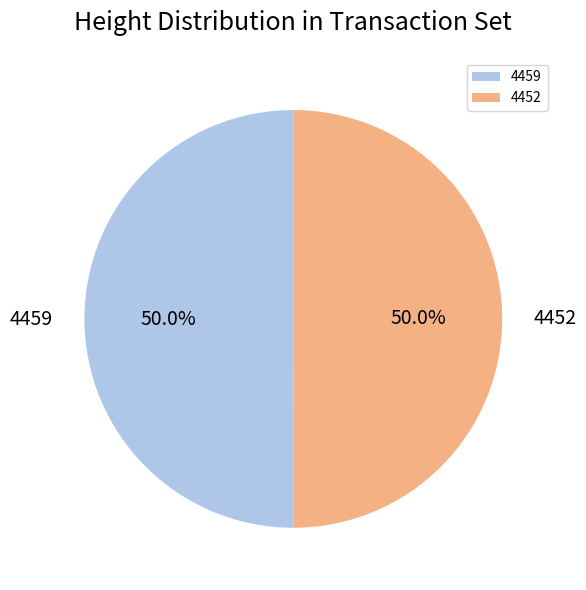

What portion of the pie excludes 4452?

50.0%